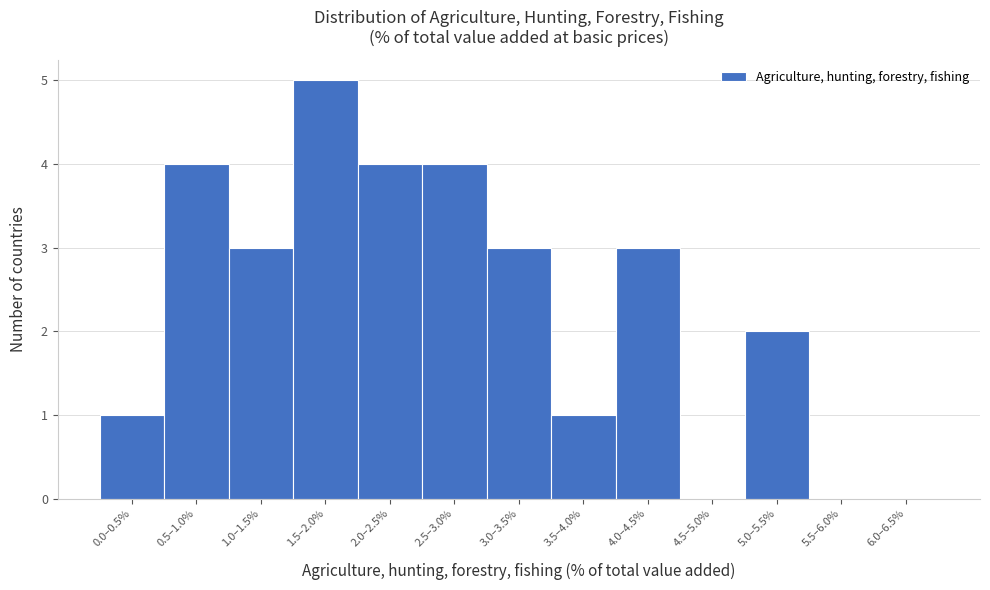

Reading left to right, list all the values displayed in this chart.

0.0–0.5%=1	0.5–1.0%=4	1.0–1.5%=3	1.5–2.0%=5	2.0–2.5%=4	2.5–3.0%=4	3.0–3.5%=3	3.5–4.0%=1	4.0–4.5%=3	4.5–5.0%=0	5.0–5.5%=2	5.5–6.0%=0	6.0–6.5%=0